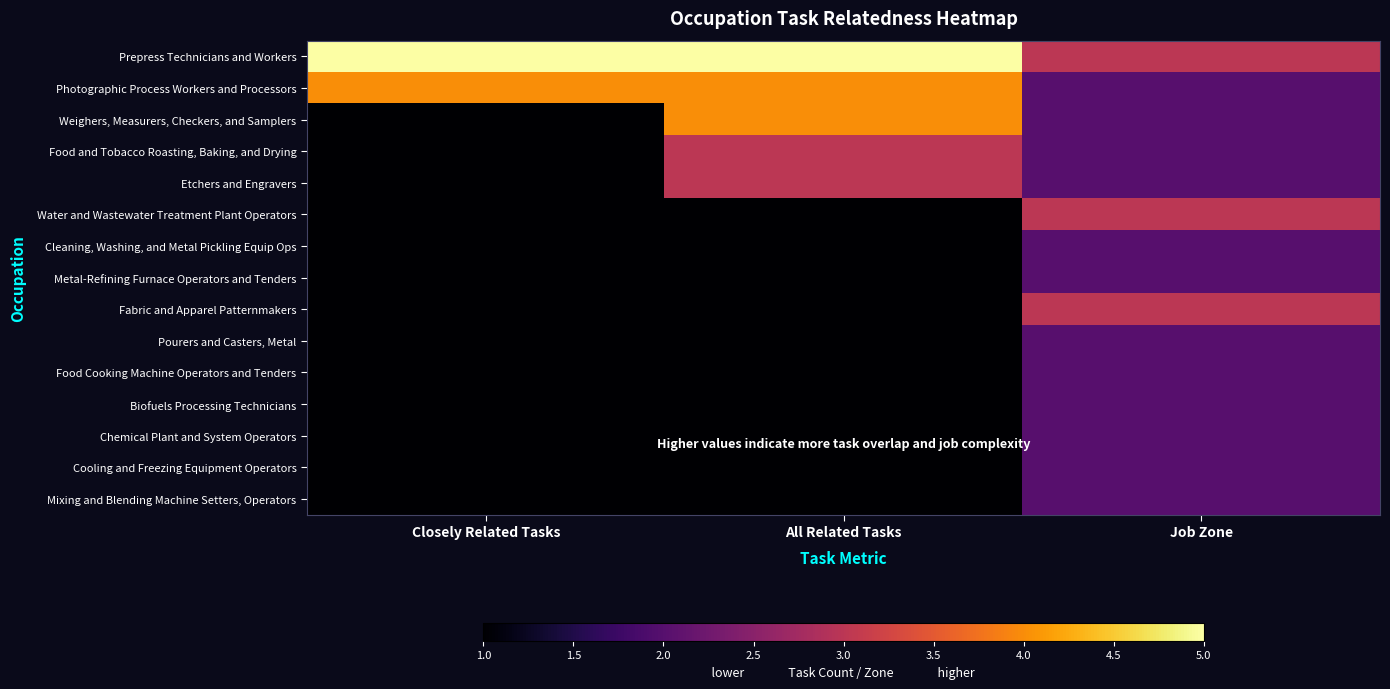

Reading left to right, what are all the values shown in this chart?

Prepress Technicians and Workers: Closely Related Tasks=5	All Related Tasks=5	Job Zone=3
Photographic Process Workers and Processors: Closely Related Tasks=4	All Related Tasks=4	Job Zone=2
Weighers, Measurers, Checkers, and Samplers: Closely Related Tasks=1	All Related Tasks=4	Job Zone=2
Food and Tobacco Roasting, Baking, and Drying: Closely Related Tasks=1	All Related Tasks=3	Job Zone=2
Etchers and Engravers: Closely Related Tasks=1	All Related Tasks=3	Job Zone=2
Water and Wastewater Treatment Plant Operators: Closely Related Tasks=1	All Related Tasks=1	Job Zone=3
Cleaning, Washing, and Metal Pickling Equip Ops: Closely Related Tasks=1	All Related Tasks=1	Job Zone=2
Metal-Refining Furnace Operators and Tenders: Closely Related Tasks=1	All Related Tasks=1	Job Zone=2
Fabric and Apparel Patternmakers: Closely Related Tasks=1	All Related Tasks=1	Job Zone=3
Pourers and Casters, Metal: Closely Related Tasks=1	All Related Tasks=1	Job Zone=2
Food Cooking Machine Operators and Tenders: Closely Related Tasks=1	All Related Tasks=1	Job Zone=2
Biofuels Processing Technicians: Closely Related Tasks=1	All Related Tasks=1	Job Zone=2
Chemical Plant and System Operators: Closely Related Tasks=1	All Related Tasks=1	Job Zone=2
Cooling and Freezing Equipment Operators: Closely Related Tasks=1	All Related Tasks=1	Job Zone=2
Mixing and Blending Machine Setters, Operators: Closely Related Tasks=1	All Related Tasks=1	Job Zone=2